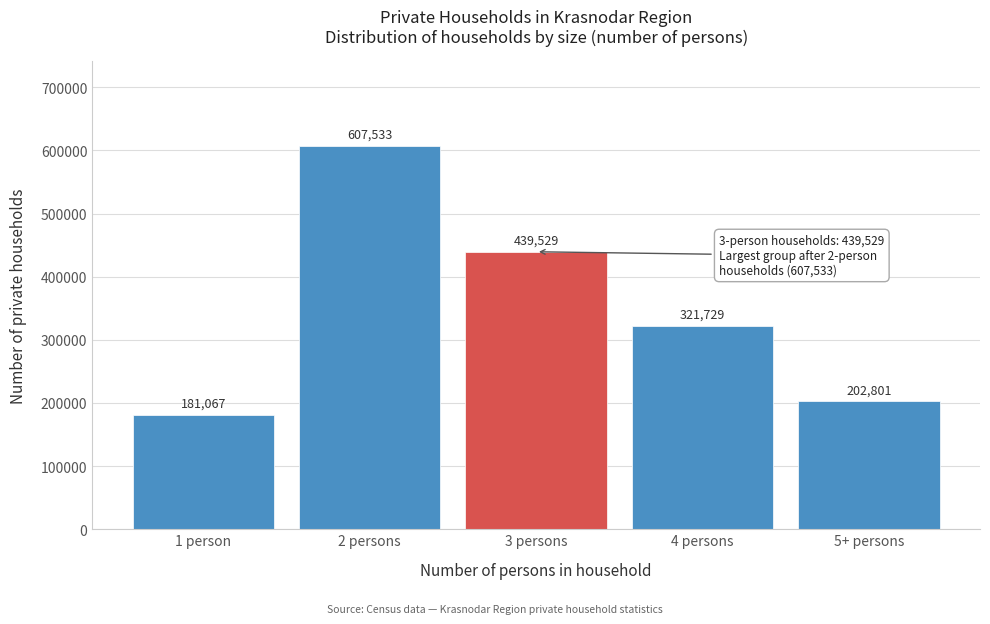

Reading left to right, list all the values displayed in this chart.

1 person=181067	2 persons=607533	3 persons=439529	4 persons=321729	5+ persons=202801